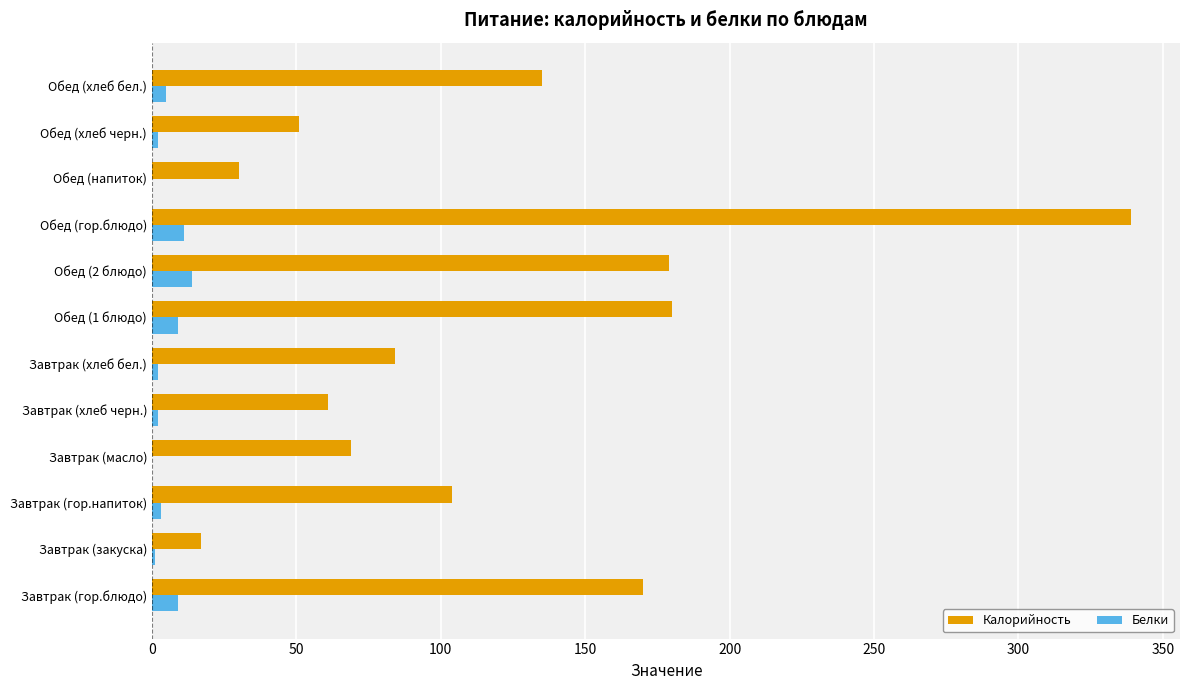

Is it true that Калорийность equals 36 at Завтрак (масло)?

False